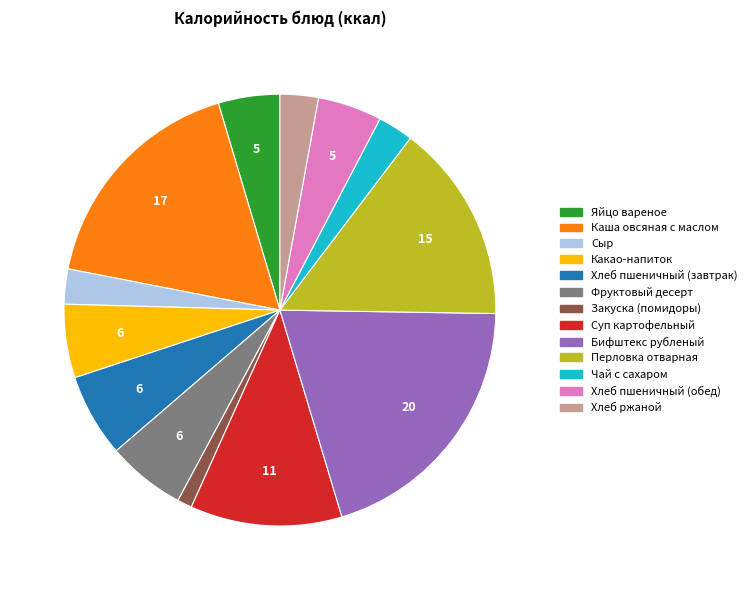

What is the smallest slice in the pie chart?

Закуска (помидоры)